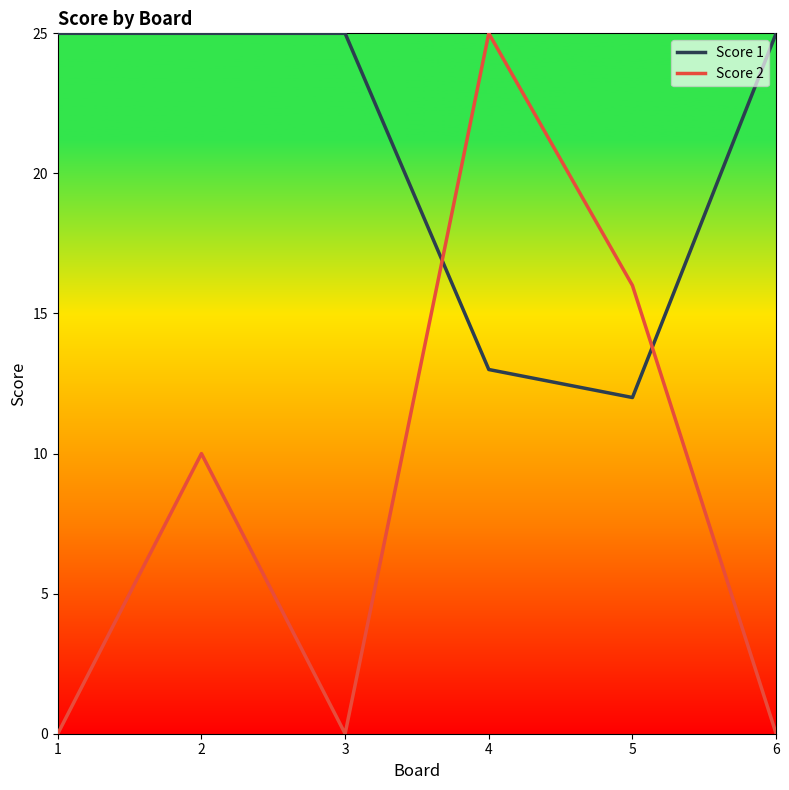

At 6, list the series in order from smallest to largest.

Score 2, Score 1